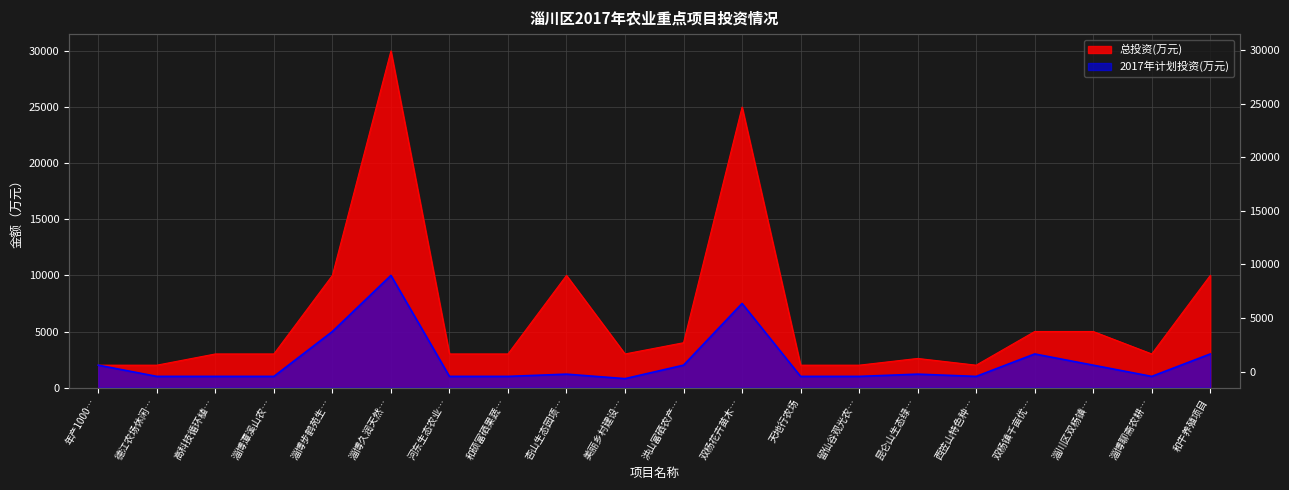

Reading right to left, extract all data points from this chart.

总投资(万元): 10000	3000	5000	5000	2000	2600	2000	2000	25000	4000	3000	10000	3000	3000	30000	10000	3000	3000	2000	2000
2017年计划投资(万元): 3000	1000	2000	3000	1000	1200	1000	1000	7500	2000	800	1200	1000	1000	10000	5000	1000	1000	1000	2000